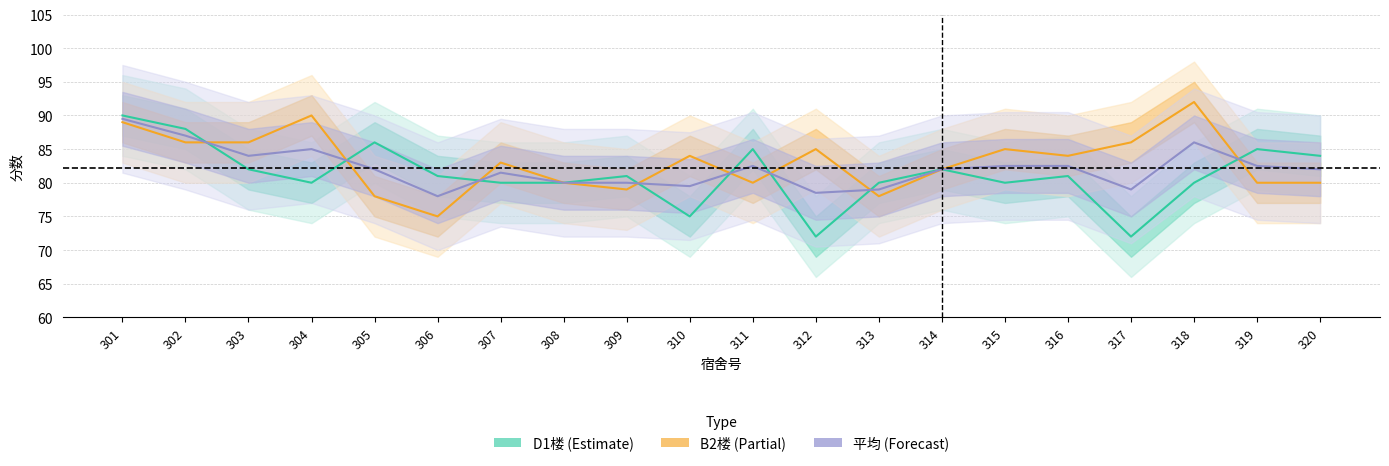

Which series has the largest range (max minus min)?

D1楼